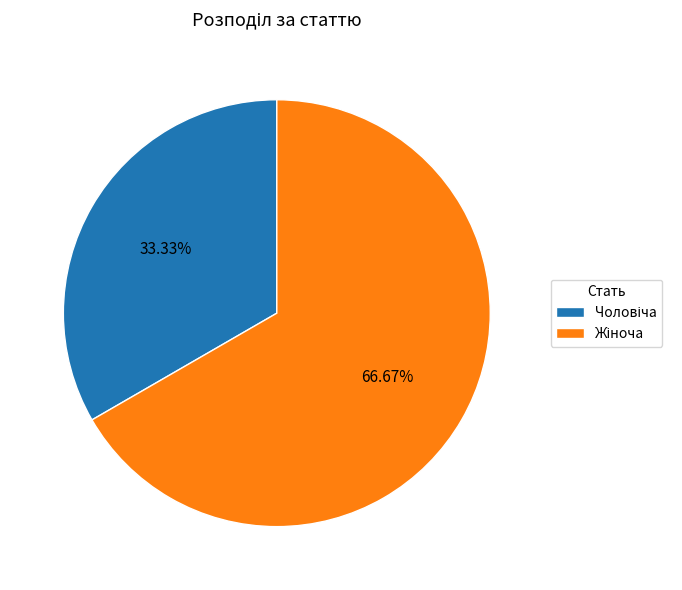

Count the number of slices in the pie.

2